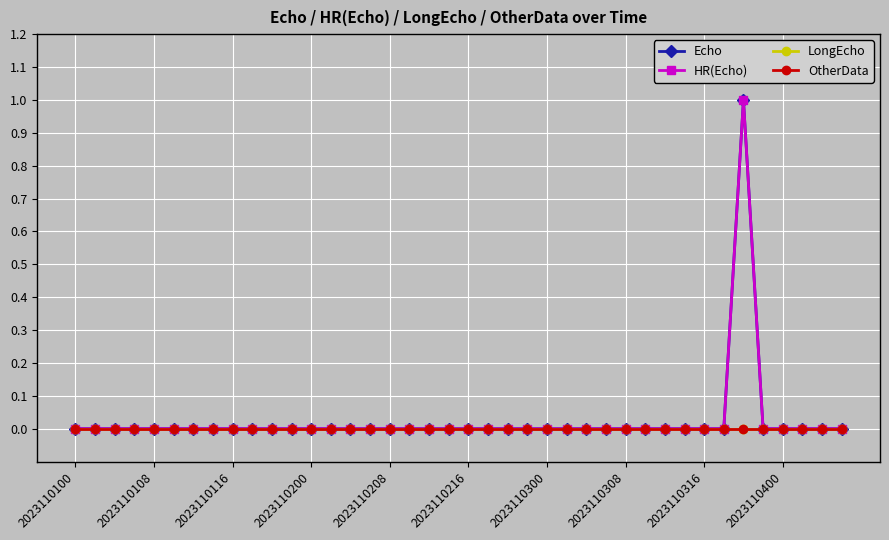

Reading right to left, list all the values displayed in this chart.

Echo: 0	0	0	0	0	1	0	0	0	0	0	0	0	0	0	0	0	0	0	0	0	0	0	0	0	0	0	0	0	0	0	0	0	0	0	0	0	0	0	0
HR(Echo): 0	0	0	0	0	1	0	0	0	0	0	0	0	0	0	0	0	0	0	0	0	0	0	0	0	0	0	0	0	0	0	0	0	0	0	0	0	0	0	0
LongEcho: 0	0	0	0	0	0	0	0	0	0	0	0	0	0	0	0	0	0	0	0	0	0	0	0	0	0	0	0	0	0	0	0	0	0	0	0	0	0	0	0
OtherData: 0	0	0	0	0	0	0	0	0	0	0	0	0	0	0	0	0	0	0	0	0	0	0	0	0	0	0	0	0	0	0	0	0	0	0	0	0	0	0	0